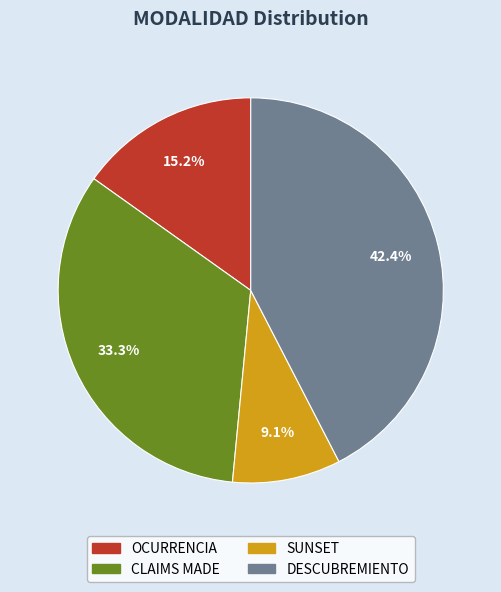

Rank the categories by value from highest to lowest.

DESCUBREMIENTO, CLAIMS MADE, OCURRENCIA, SUNSET